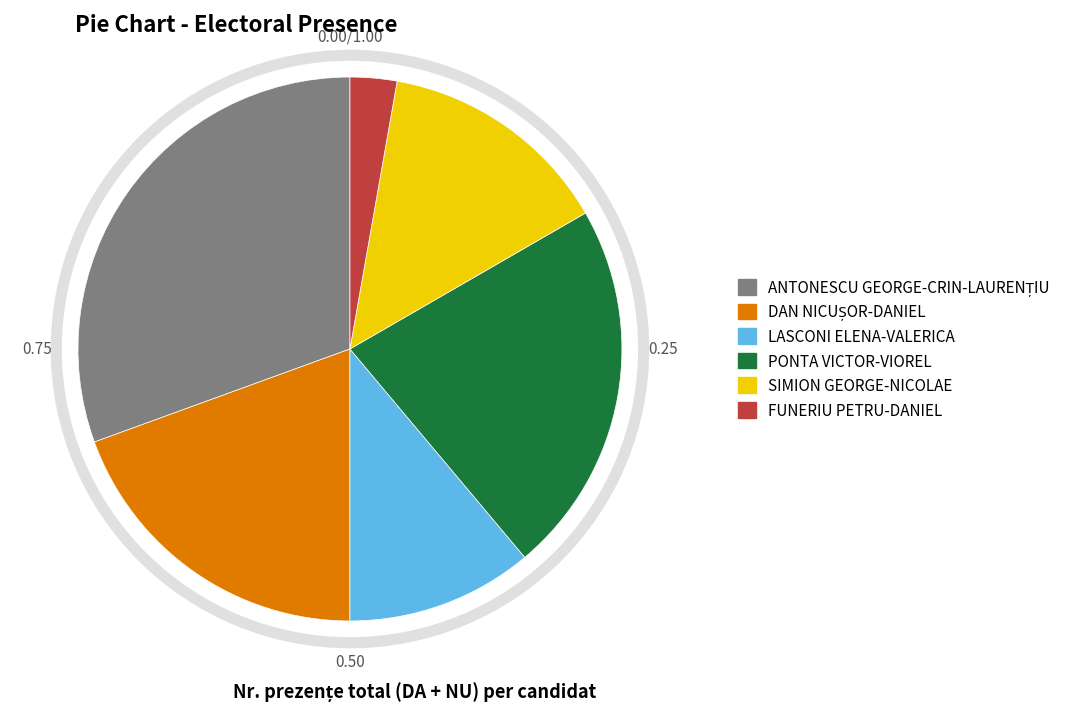

Which slice is the smallest?

FUNERIU PETRU-DANIEL